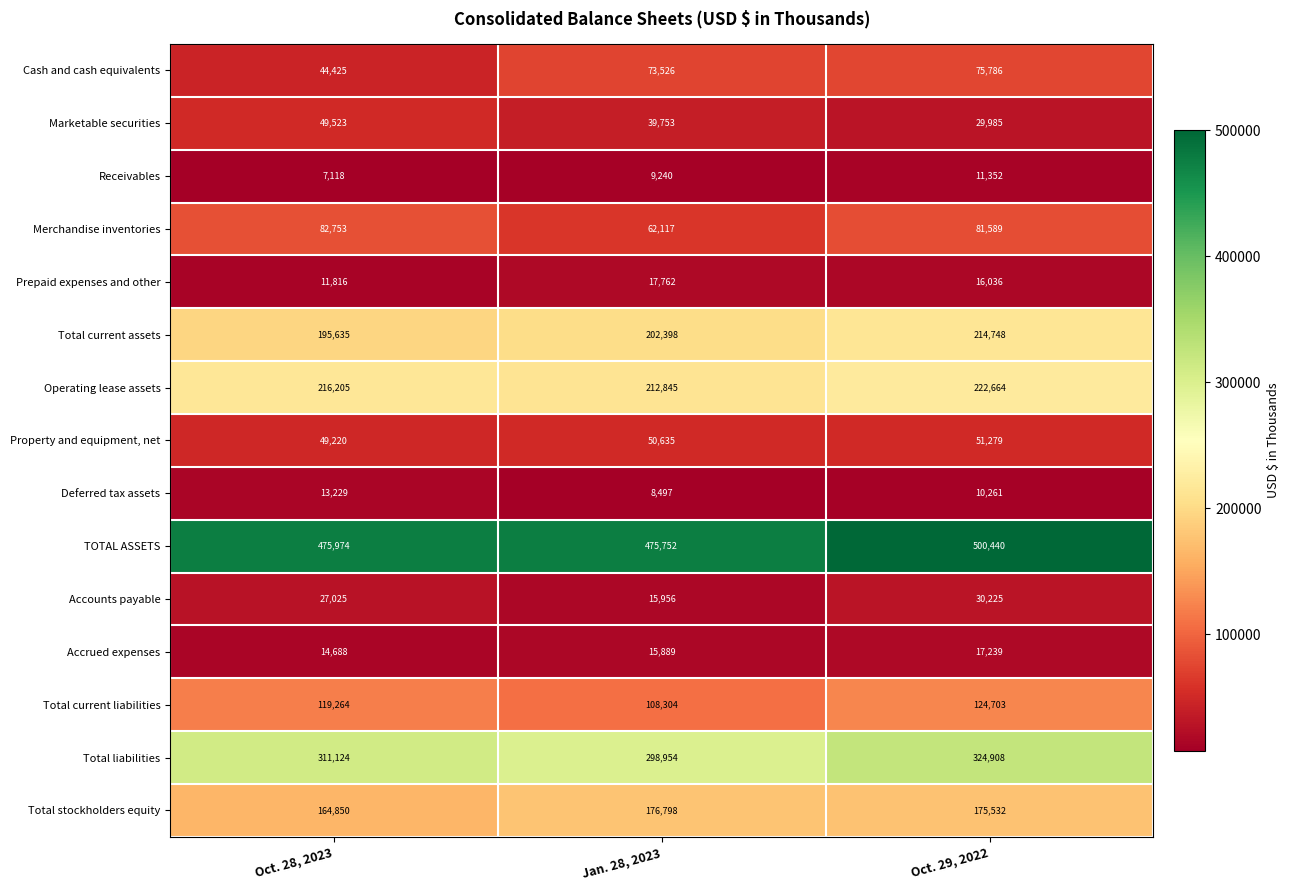

List the labels in order of TOTAL ASSETS value, smallest first.

Jan. 28, 2023, Oct. 28, 2023, Oct. 29, 2022